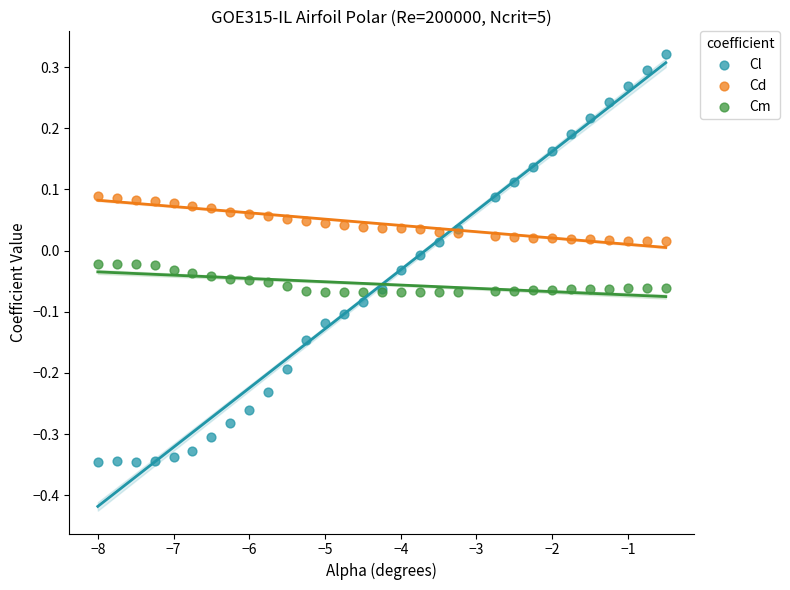

What are all the series names shown in the legend?

Cl, Cd, Cm